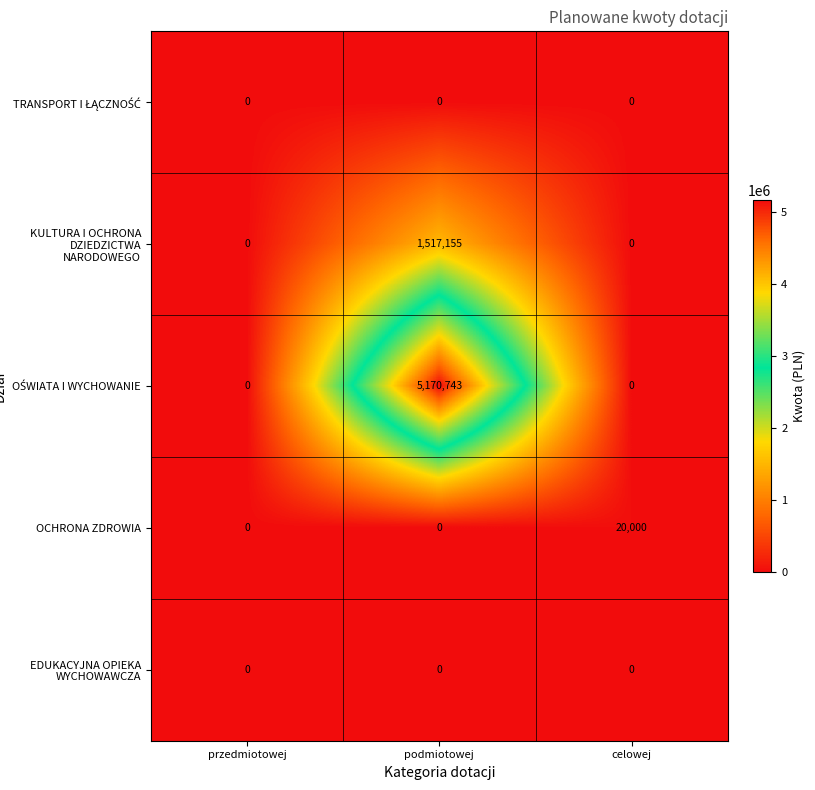

Which series changed the most between przedmiotowej and celowej?

OCHRONA ZDROWIA